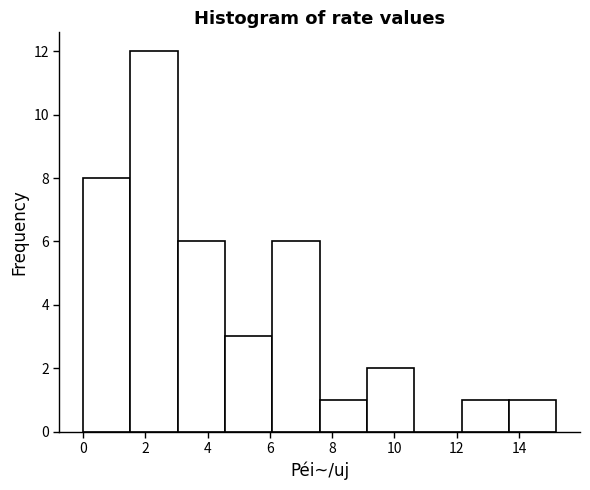

Which range on the x-axis has the tallest bar?

1.52 to 3.04